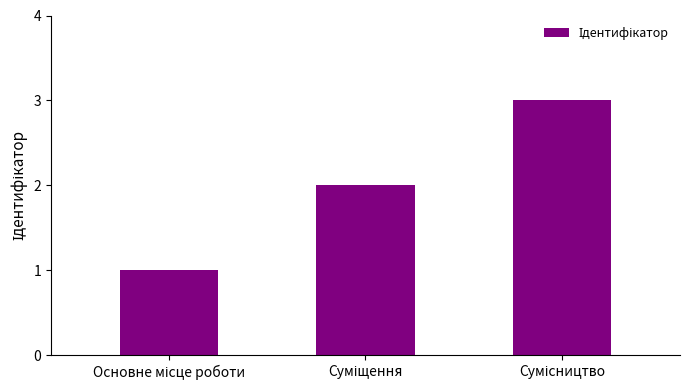

Count the values in the range 1 to 3.

3